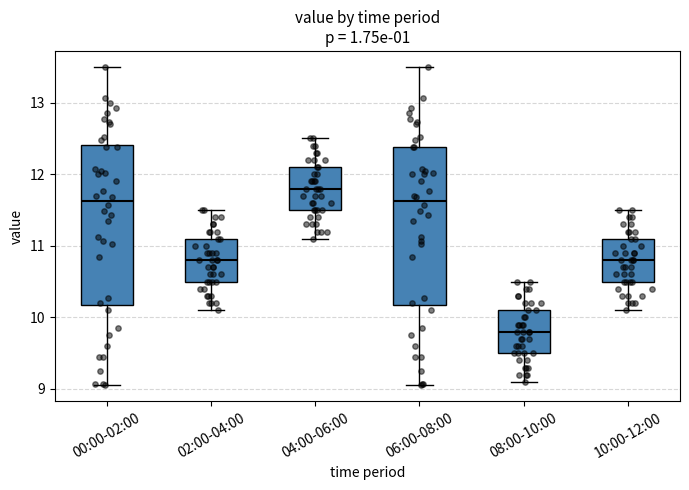

Where does the median line of the box for 02:00-04:00 sit on the y-axis? The values are not printed on the chart, so give them approximately, as read against the axis.

10.8